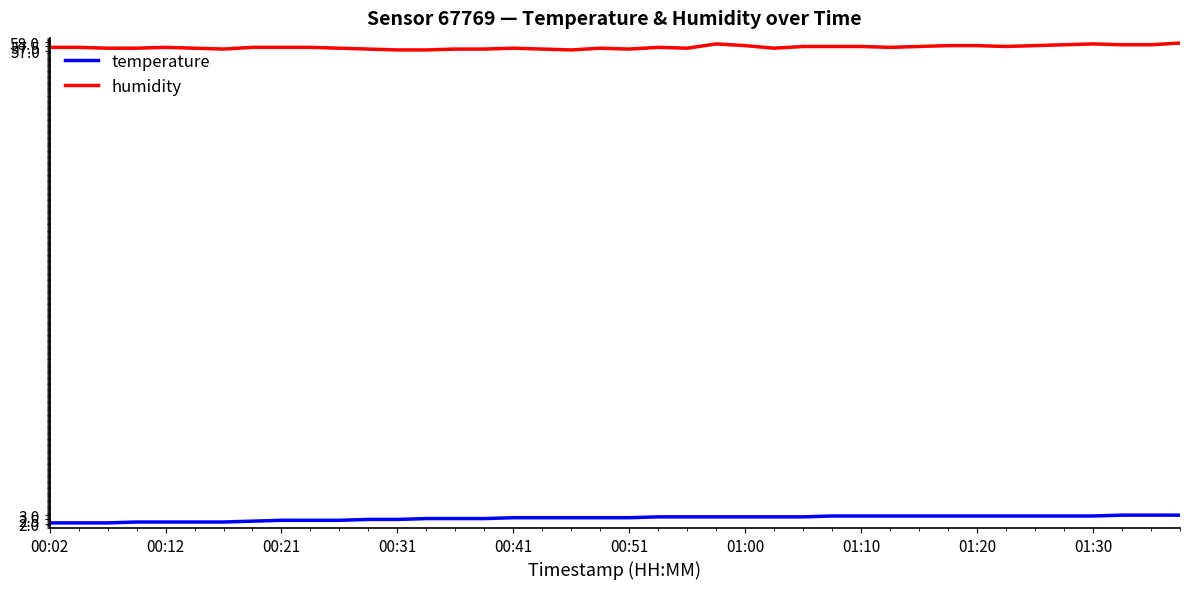

What is the maximum value shown in the chart?

57.9